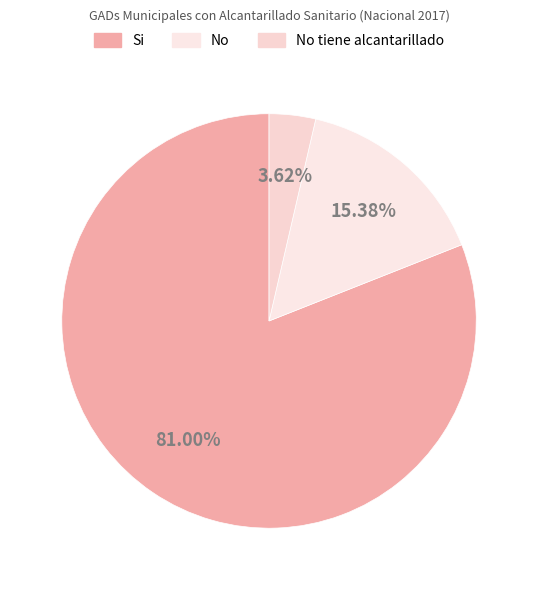

Is there any slice that represents more than half of the pie?

Yes